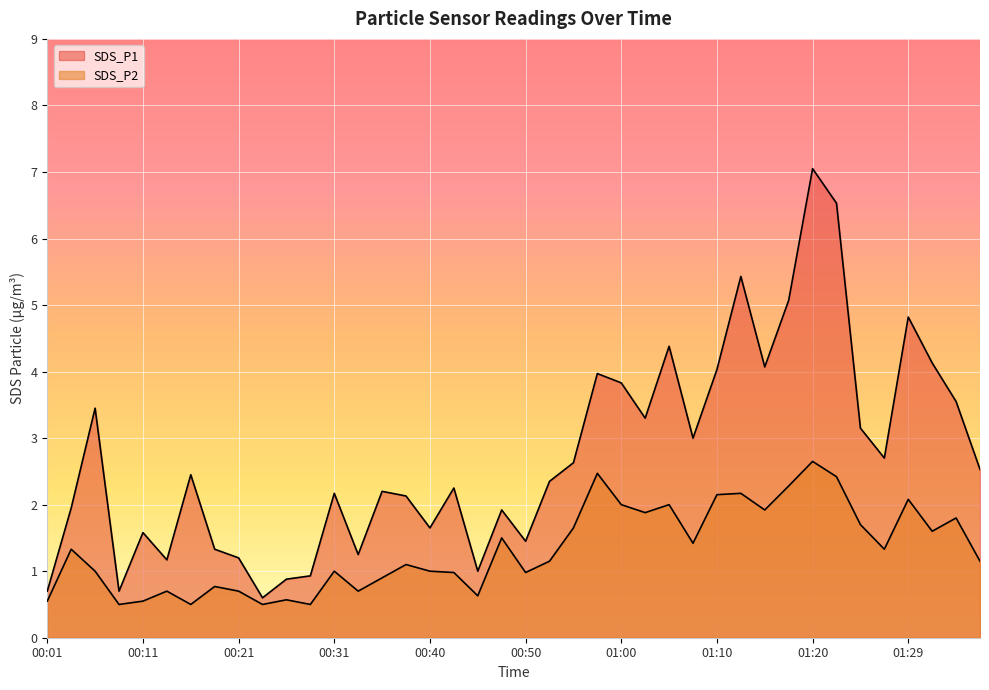

True or false: SDS_P2 and SDS_P1 intersect in this chart.

False